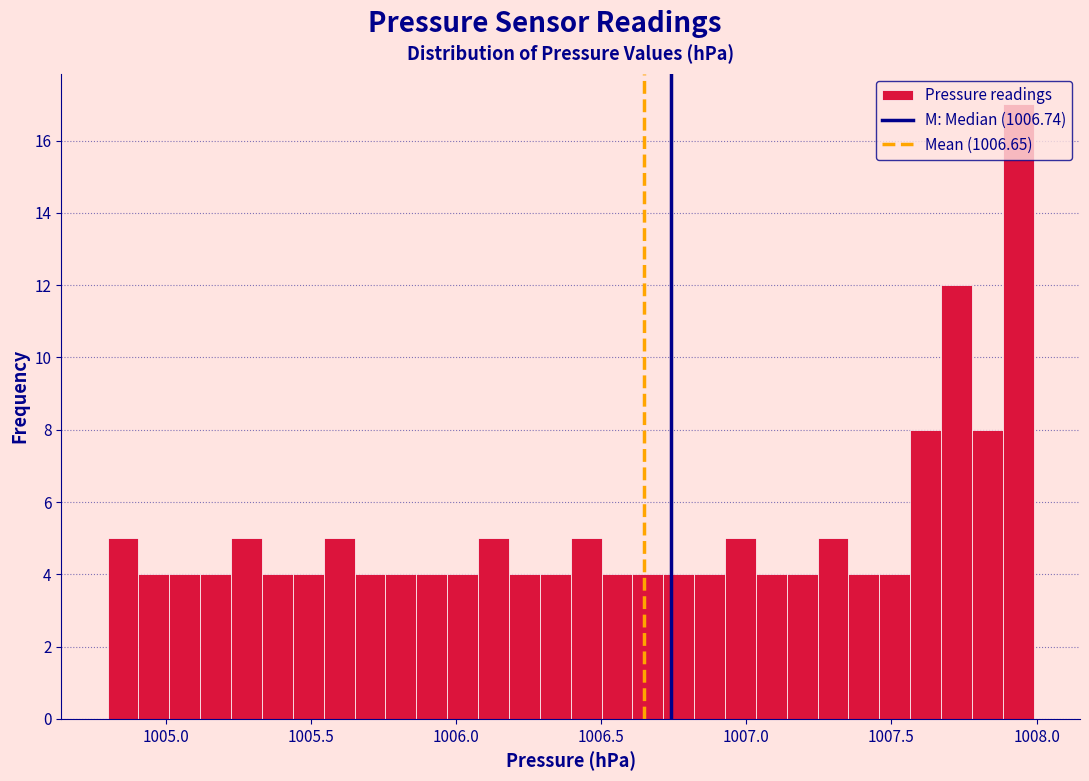

Read against the x-axis, roughly where is the centre of the tallest bar?

1007.95